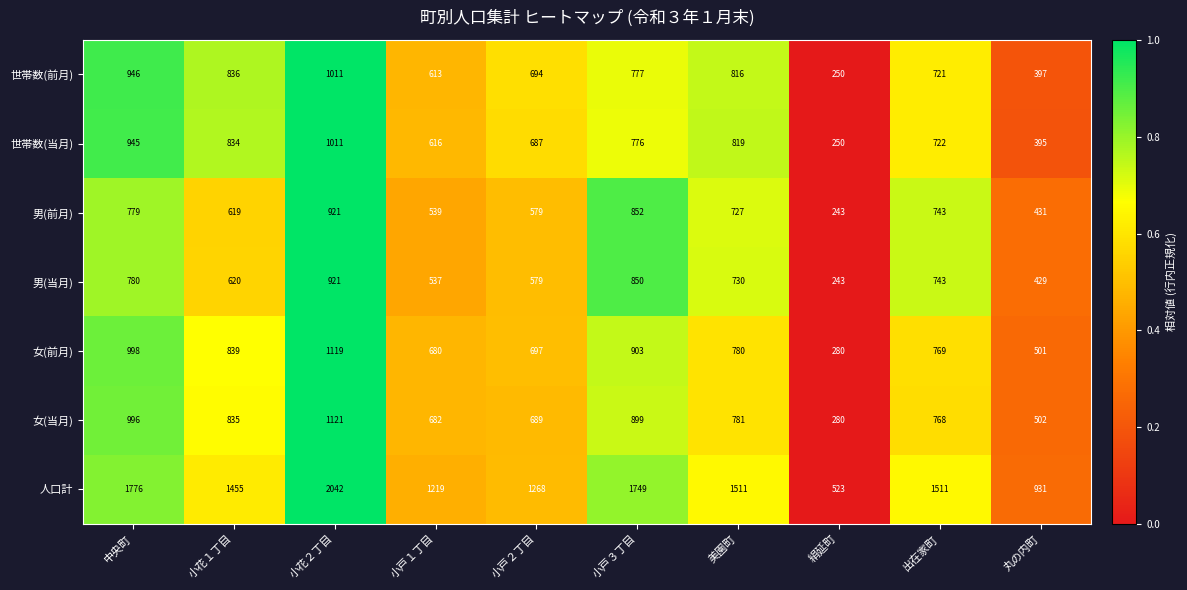

What is the spread (max minus min) of values at 小戸２丁目?

689